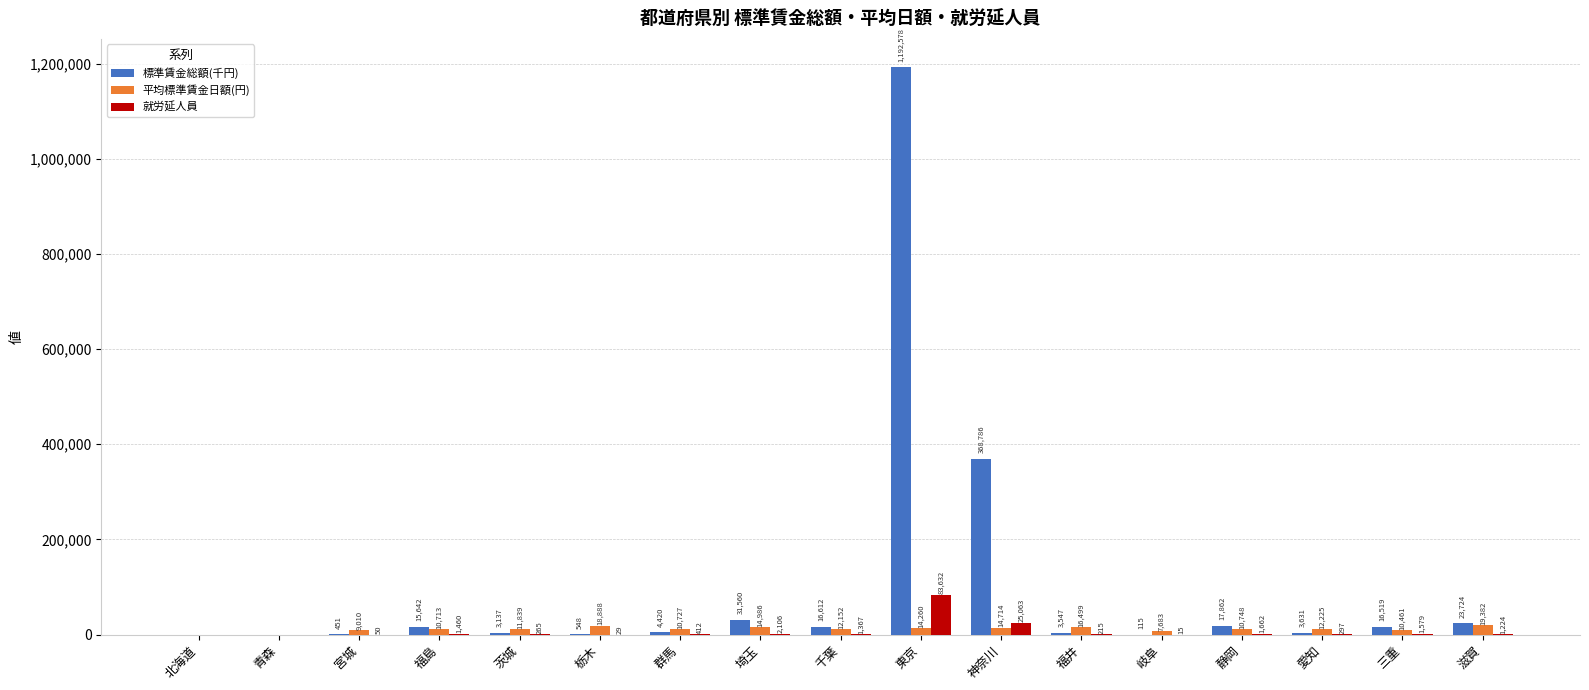

How many positive values does the 就労延人員 series have?

15